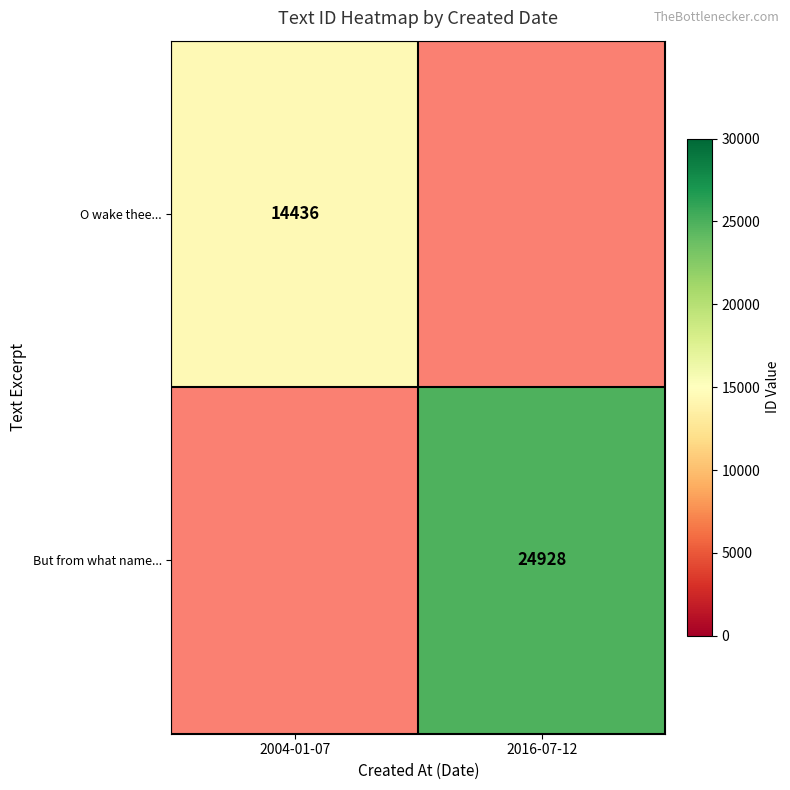

The value of But from what name... at 2016-07-12 is 34959. True or false?

False